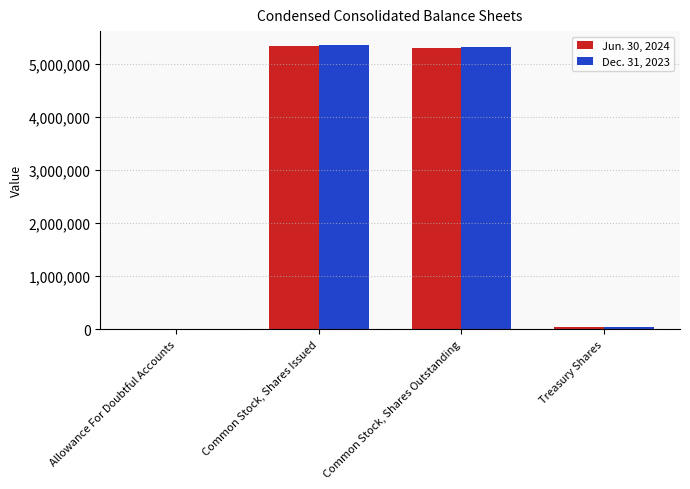

Which series has the widest spread of values?

Dec. 31, 2023